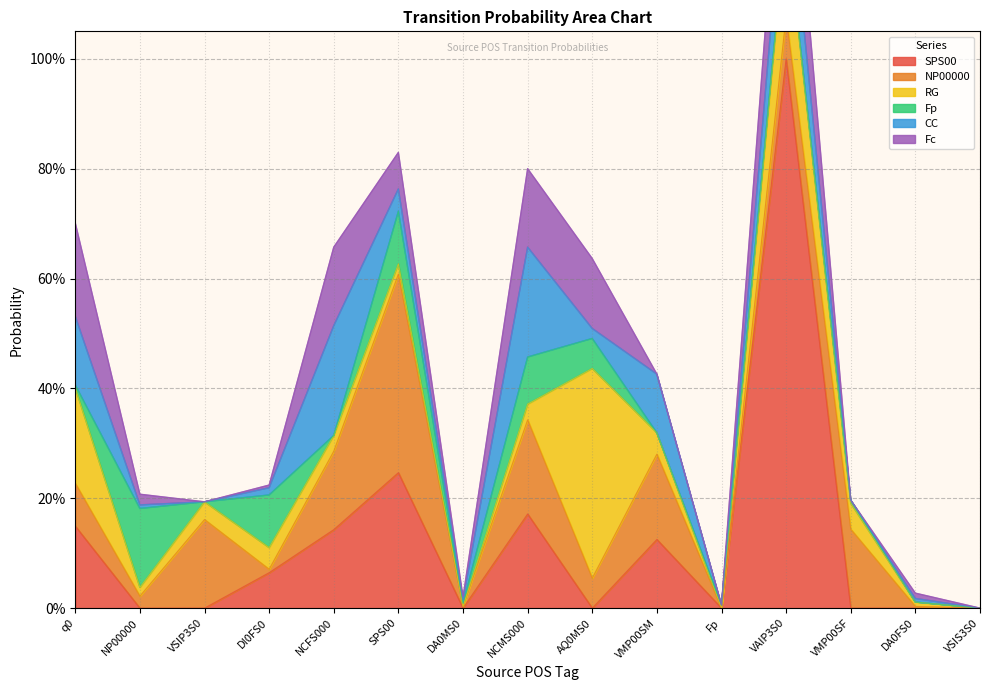

What is the difference between the maximum and minimum values in the Fc series?

0.2